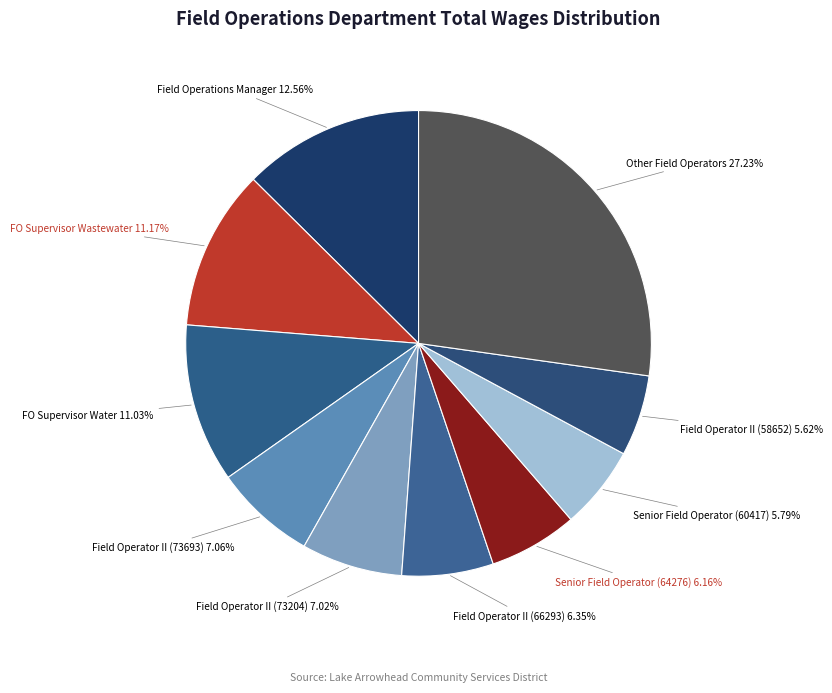

How many segments does this pie chart have?

10